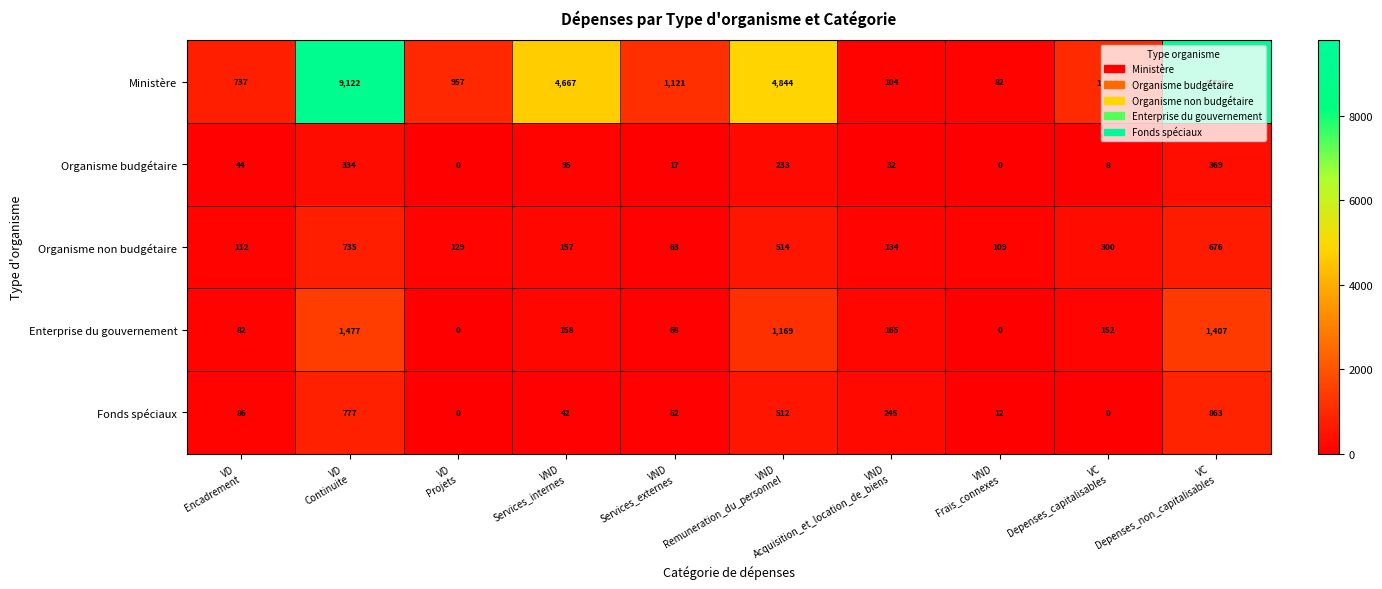

Rank the series by their maximum value, from highest to lowest.

Ministère, Enterprise du gouvernement, Fonds spéciaux, Organisme non budgétaire, Organisme budgétaire